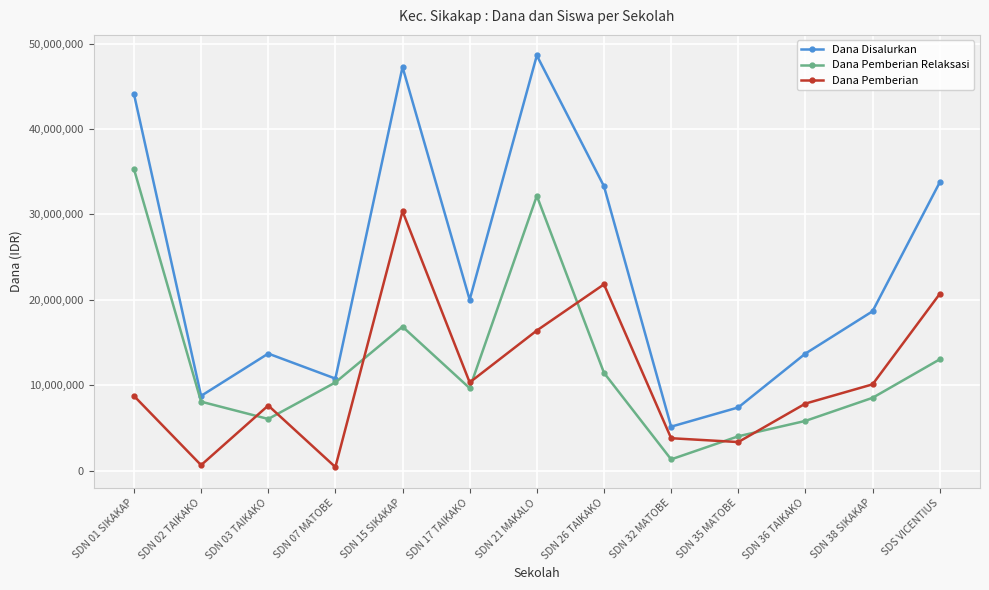

Which series has the largest total across all categories?

Dana Disalurkan